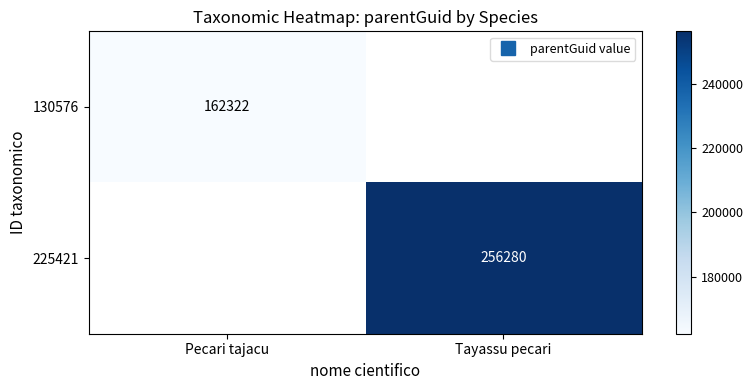

Rank the series by their maximum value, from lowest to highest.

130576, 225421